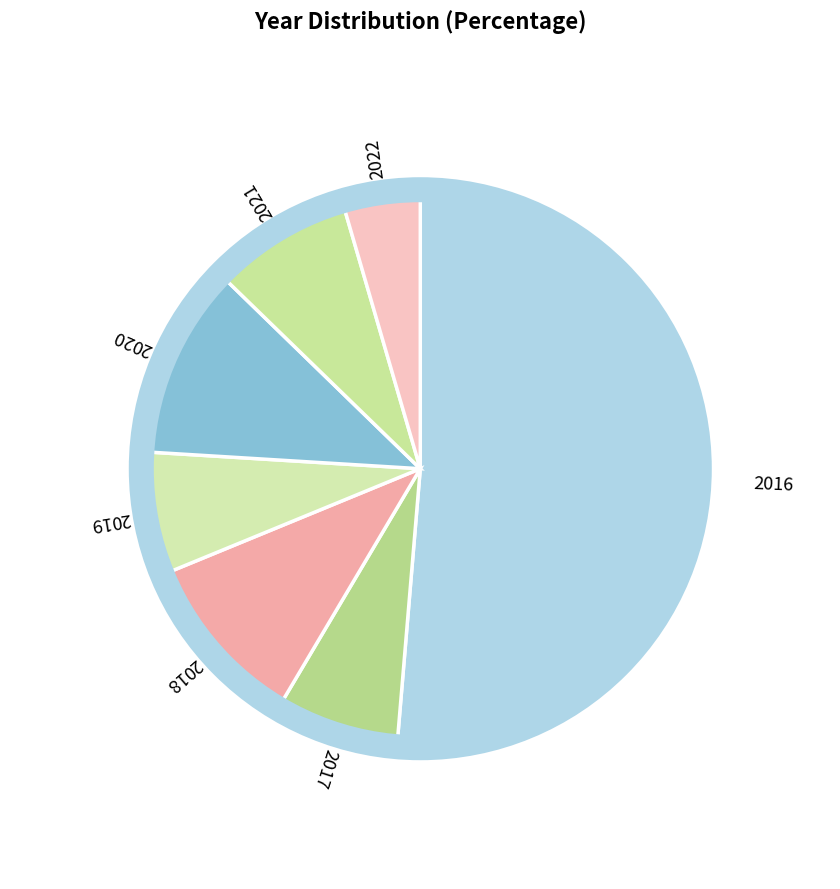

Count the number of slices in the pie.

7